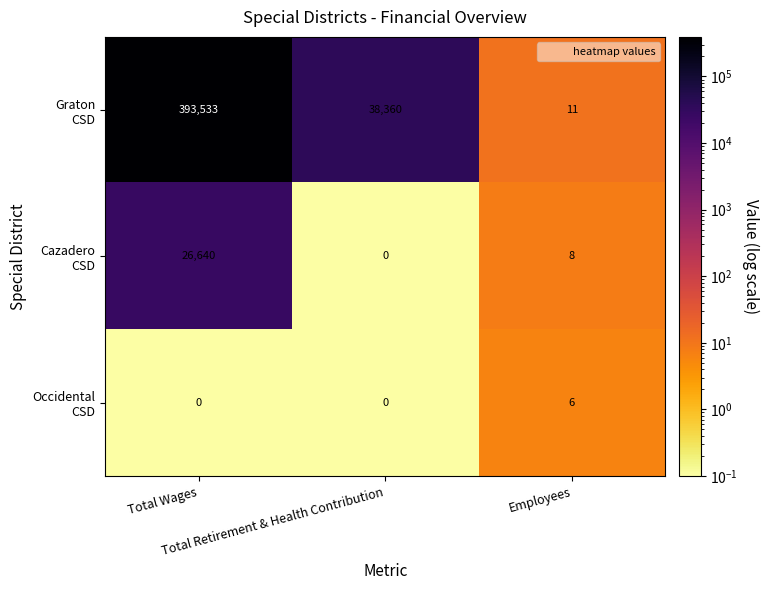

What is the greatest value displayed?

393533